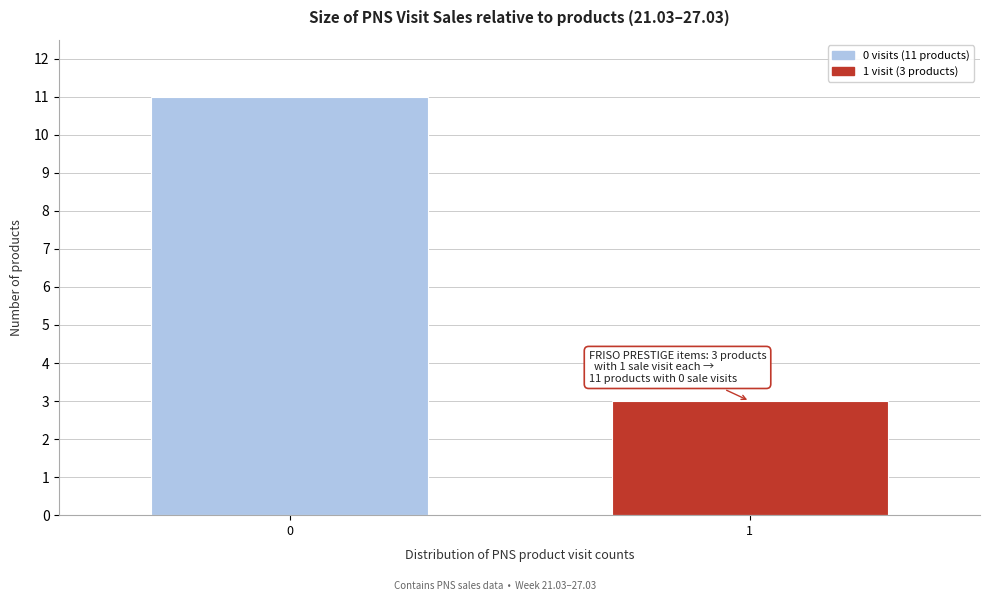

Reading left to right, extract all data points from this chart.

11	3